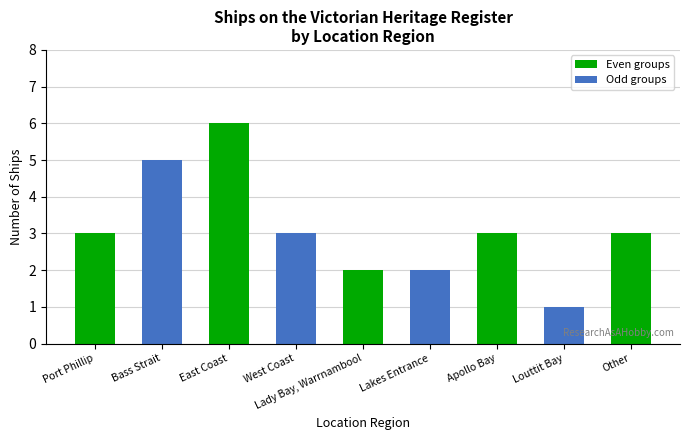

What is the change in value from Bass Strait to Other?

-2